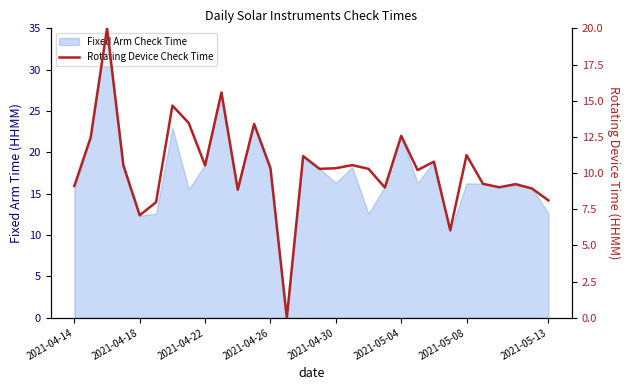

What is the sum of all values?

311.0